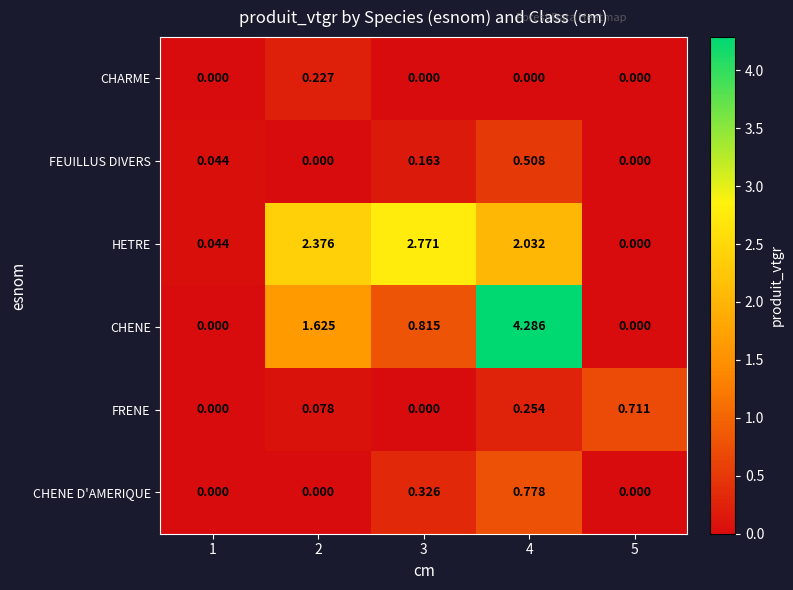

Between 2 and 3, which series saw the biggest shift?

CHENE